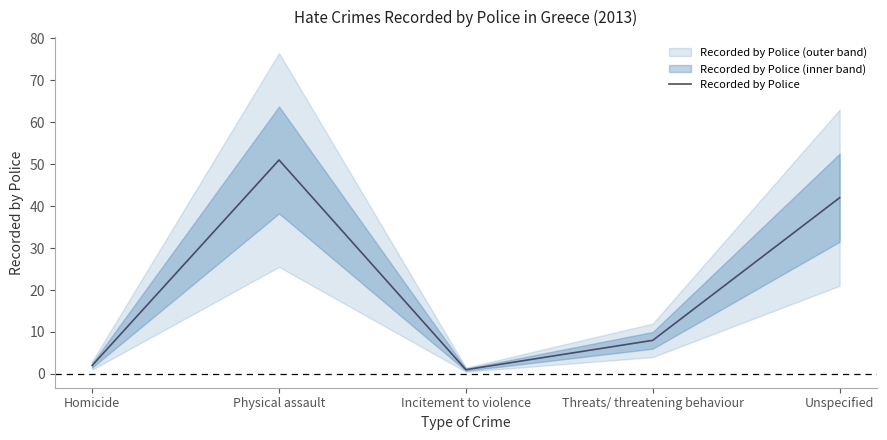

Approximately how many times larger is the value at Unspecified compared to Incitement to violence?

42.0